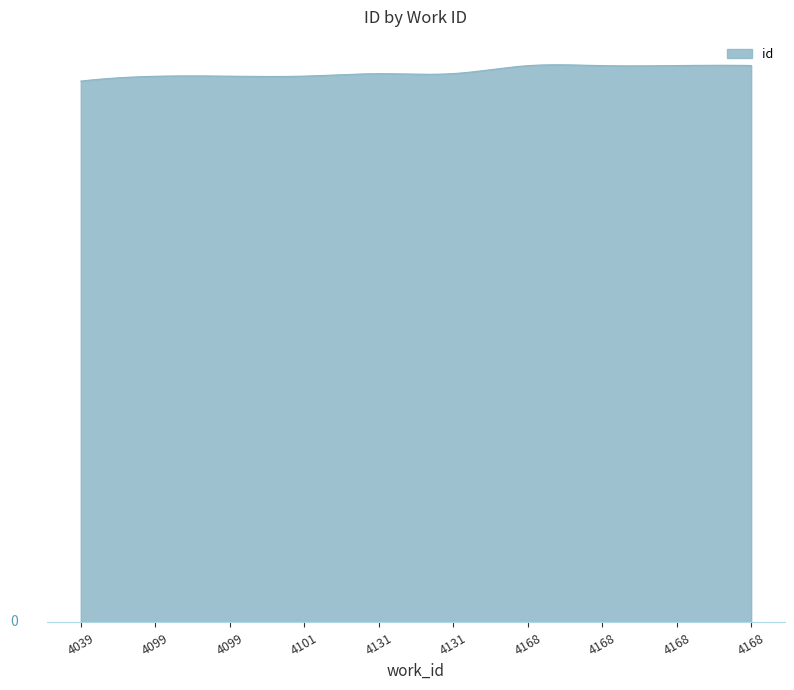

Is this an area chart (filled region under the line)?

Yes